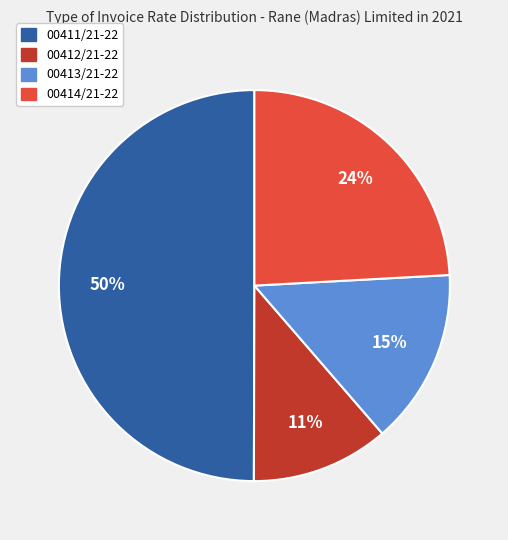

Between 00412/21-22 and 00414/21-22, which is larger?

00414/21-22